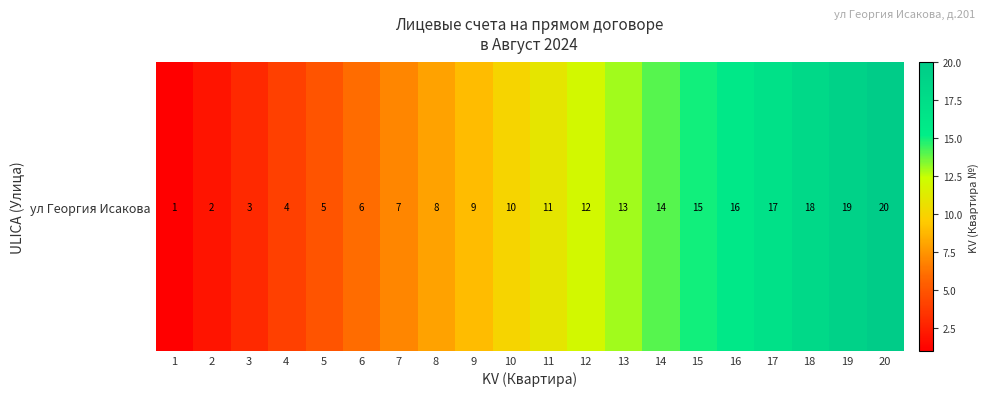

What is the sum of the values at 1 and 3?

4